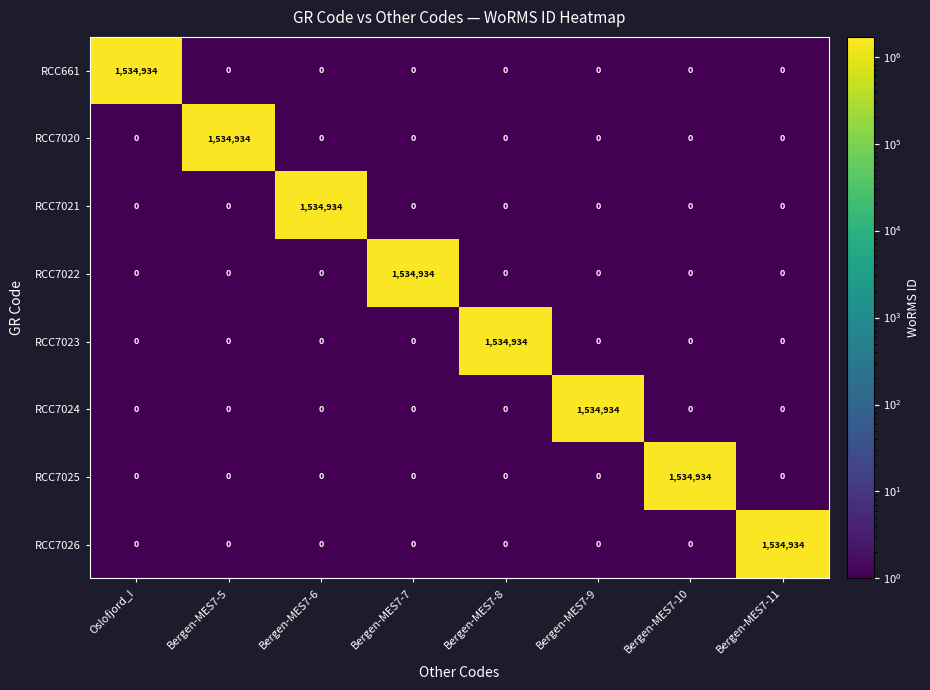

What is the difference between the highest and lowest values at Bergen-MES7-7?

1534934